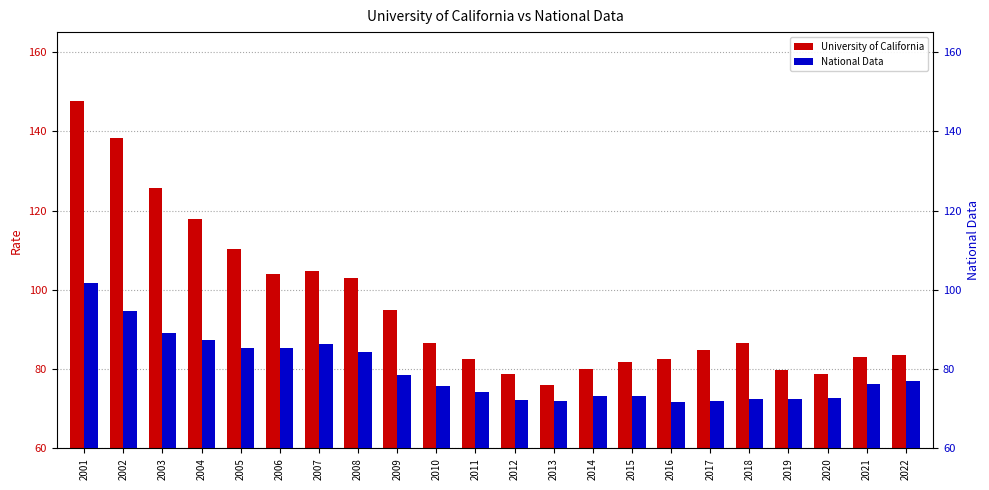

What is the difference between the highest and lowest values at 2008?

18.6